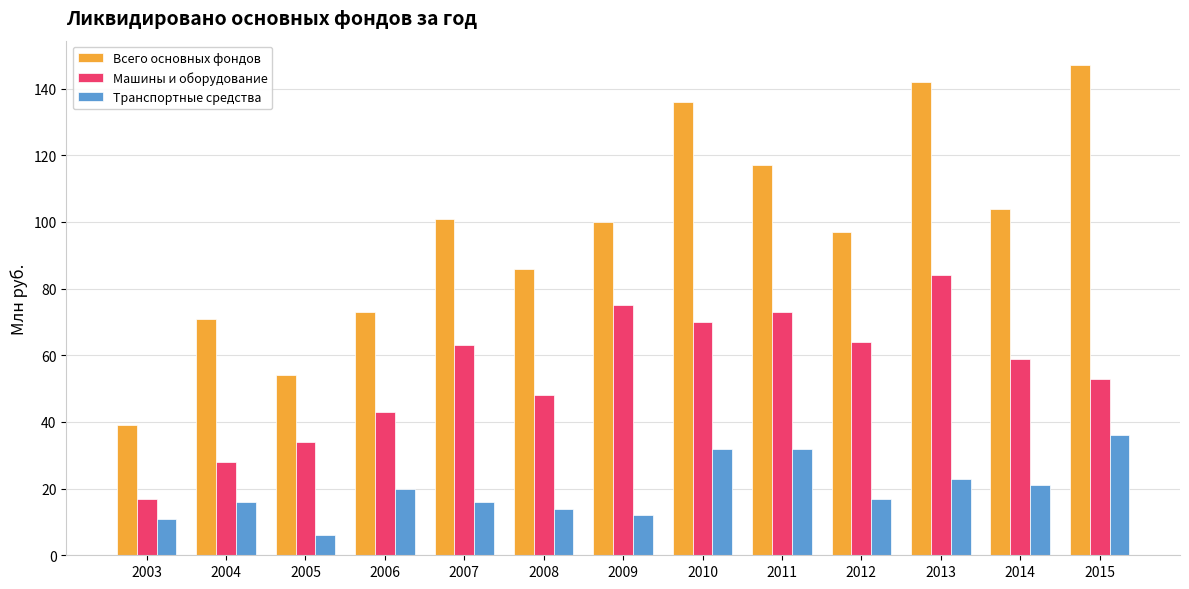

Which series changed the most between 2009 and 2014?

Машины и оборудование